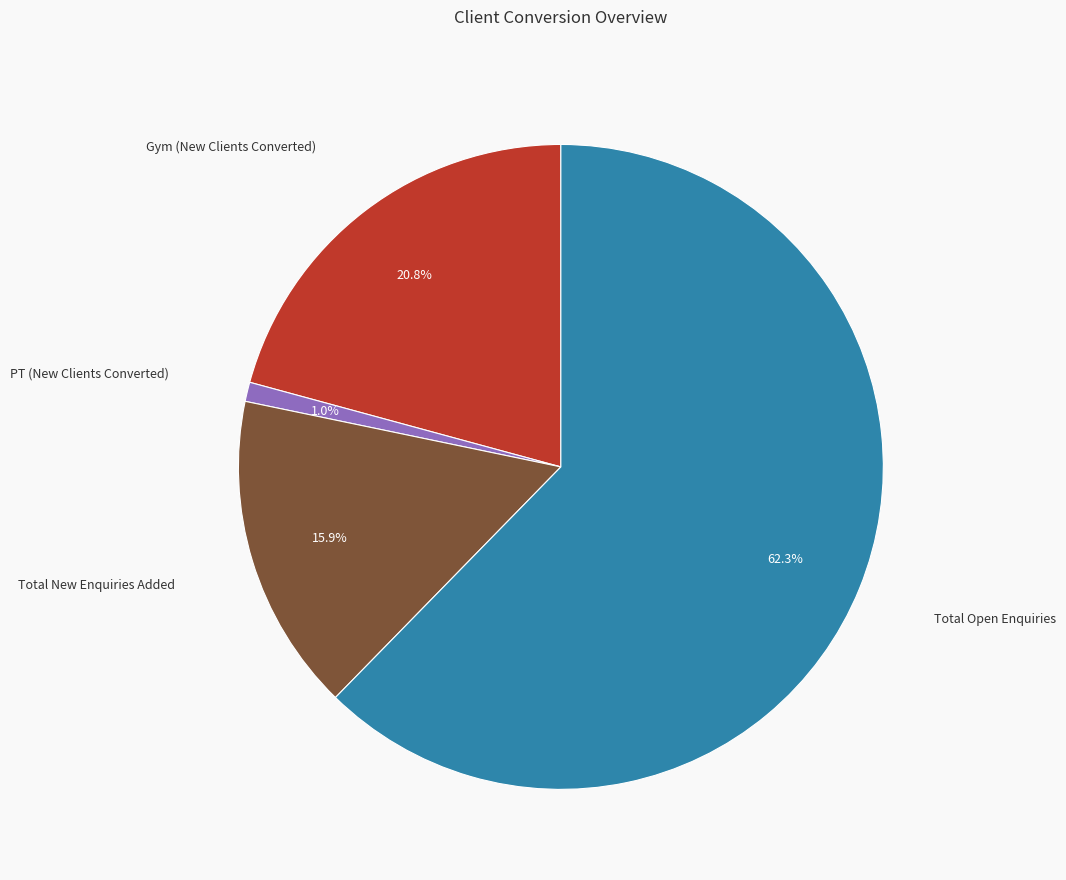

Does any single category account for the majority?

Yes